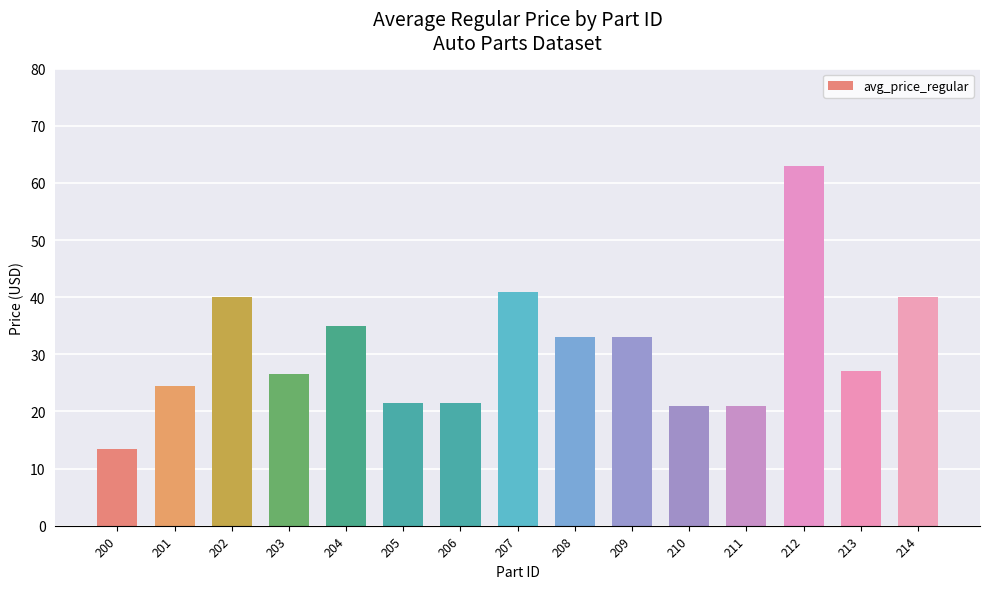

What is the difference between the values at 207 and 210?

20.0